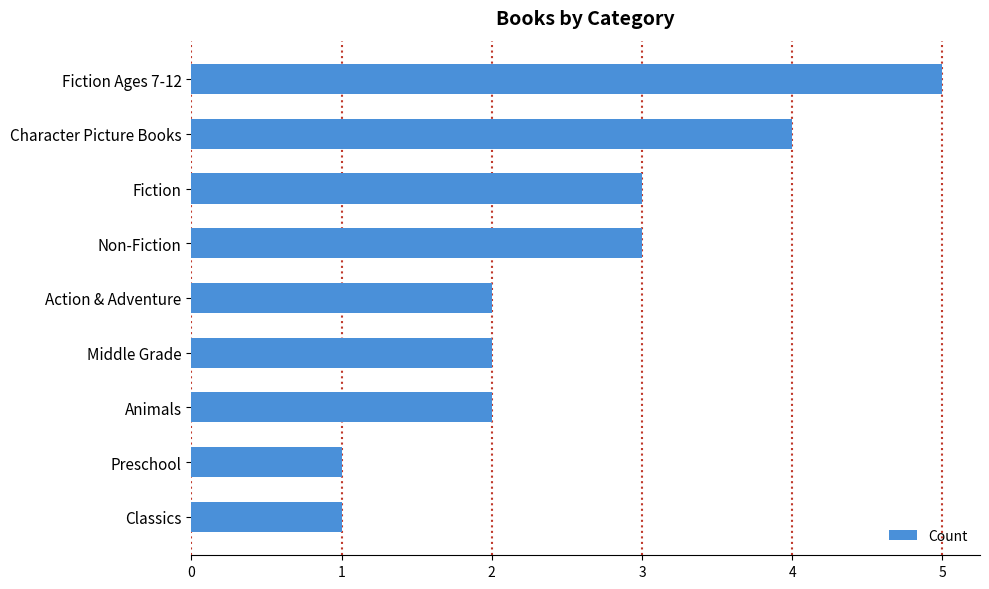

Reading bottom to top, what are all the values shown in this chart?

Classics=1	Preschool=1	Animals=2	Middle Grade=2	Action & Adventure=2	Non-Fiction=3	Fiction=3	Character Picture Books=4	Fiction Ages 7-12=5